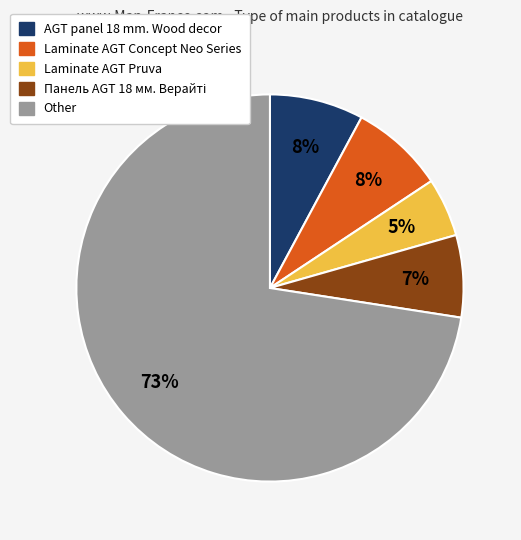

To the nearest percent, what is the average slice percentage?

20%